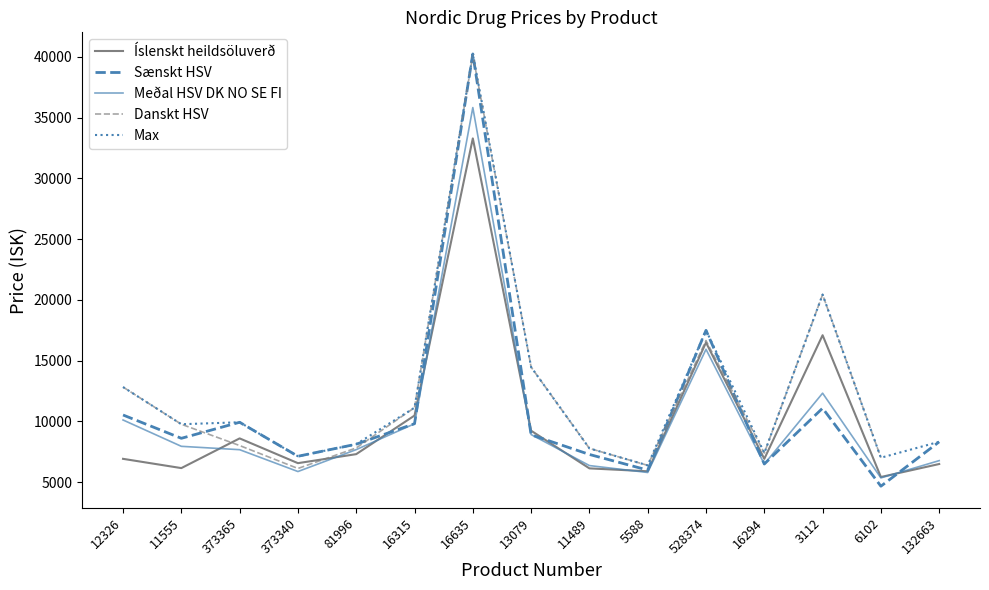

True or false: Danskt HSV has more than 2 points higher than both neighbors.

True